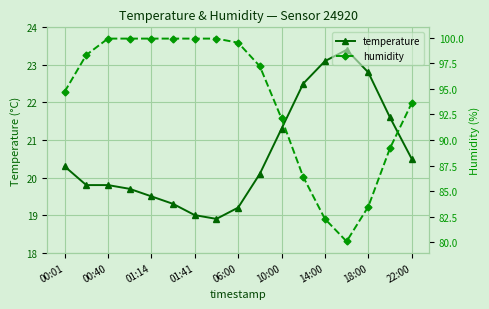

What is the minimum value for temperature?

18.9